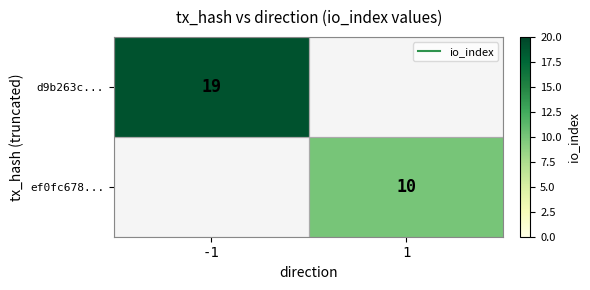

At how many categories does at least one series exceed 11?

1